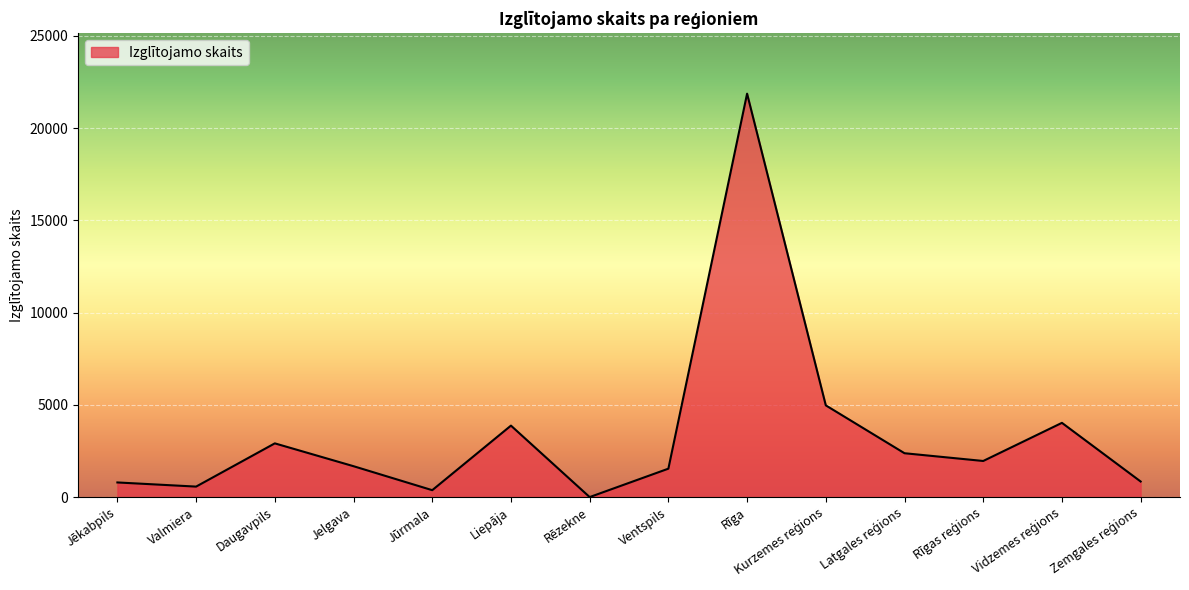

Where does the data first go above 1957?

Daugavpils